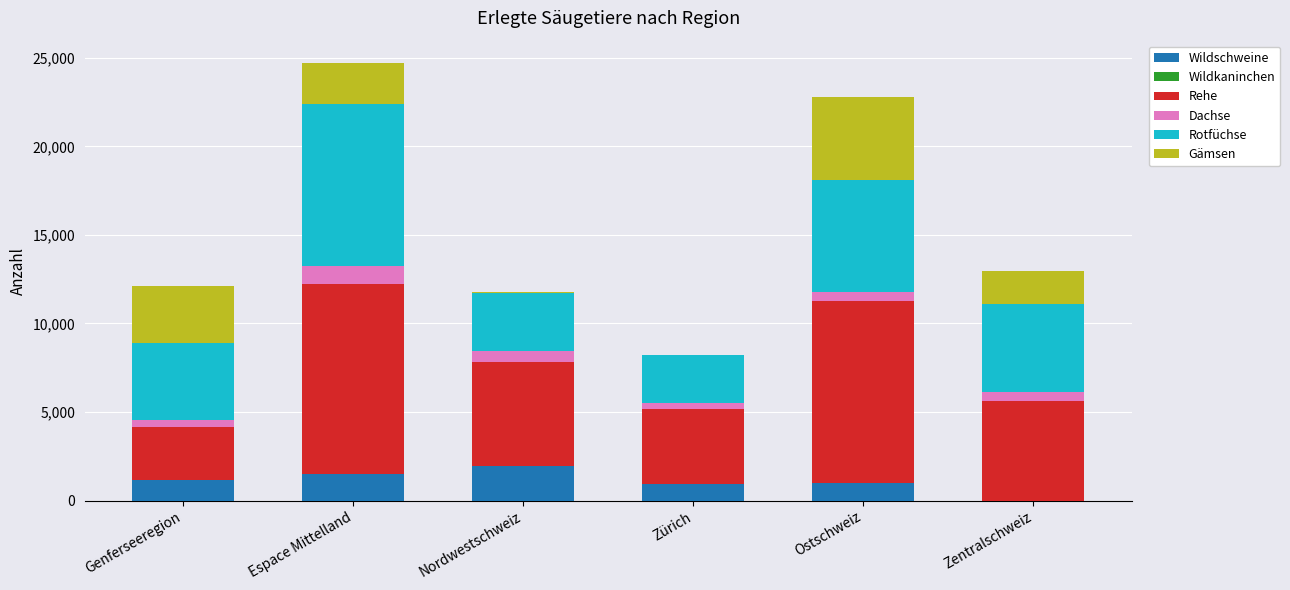

Count the number of data series in this chart.

6